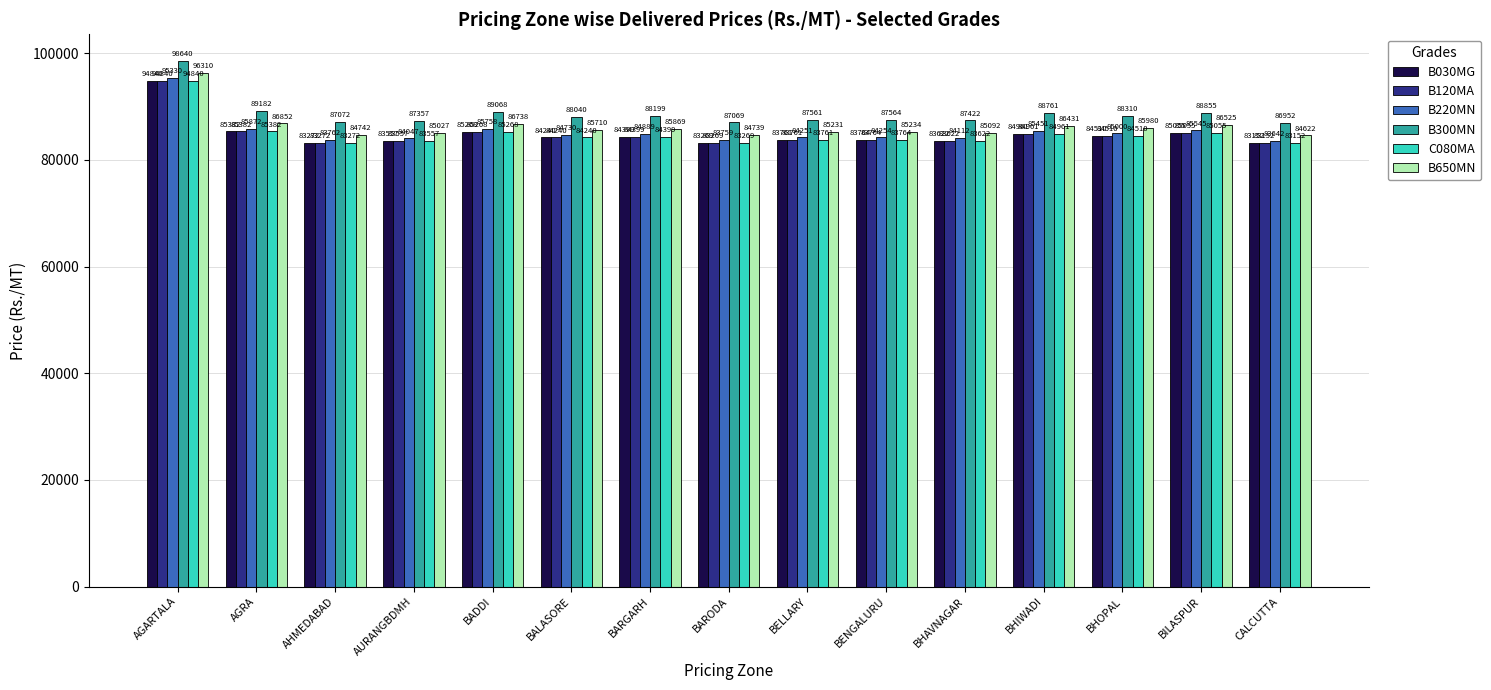

Which label corresponds to the smallest value in the chart?

CALCUTTA